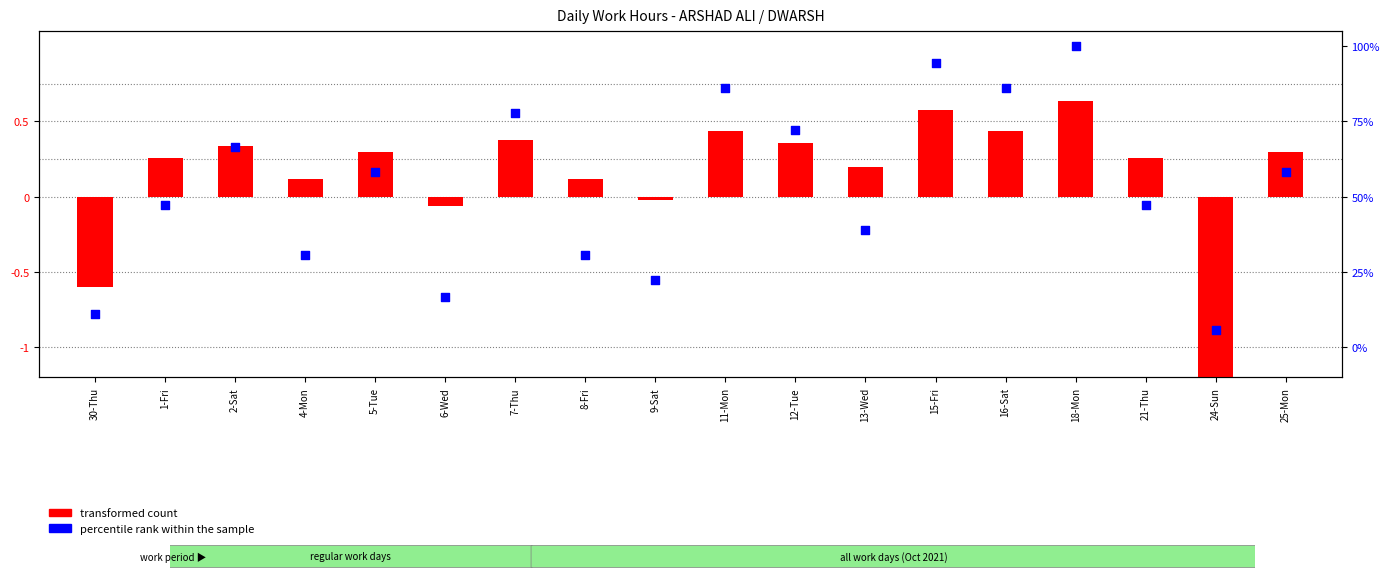

Which series has the largest total across all categories?

percentile rank within the sample